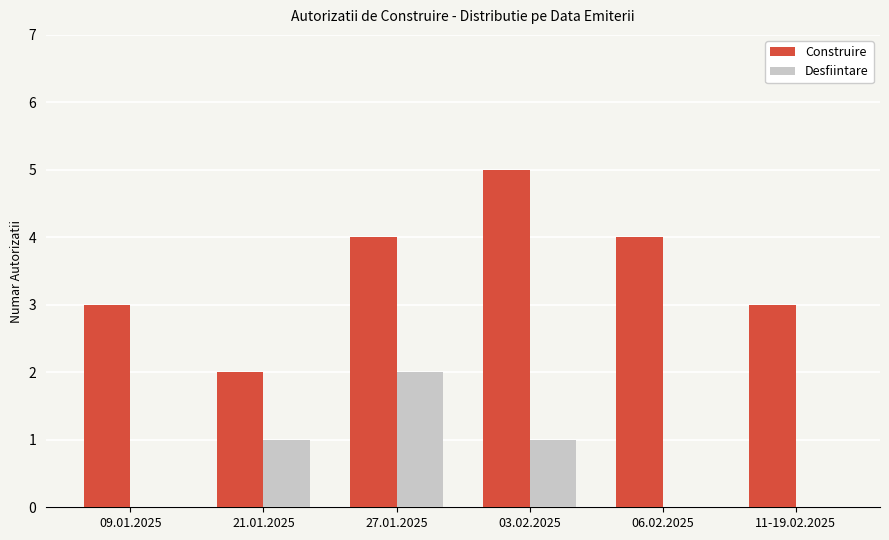

The value of Desfiintare at 03.02.2025 is 1. True or false?

True